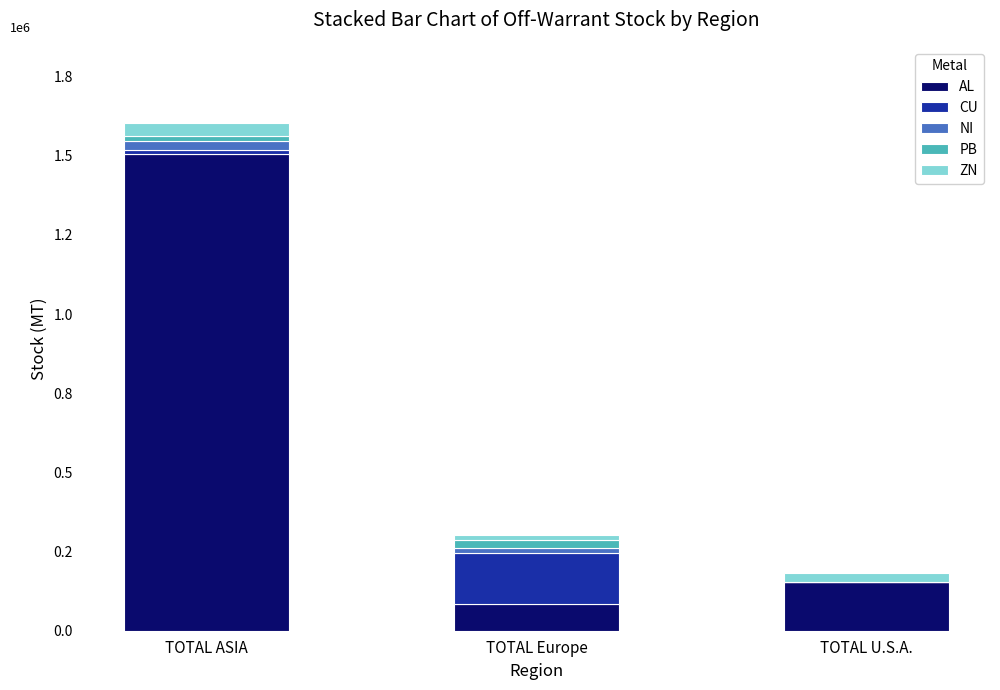

What is the value of the AL bar at the 2nd from the left?

82977